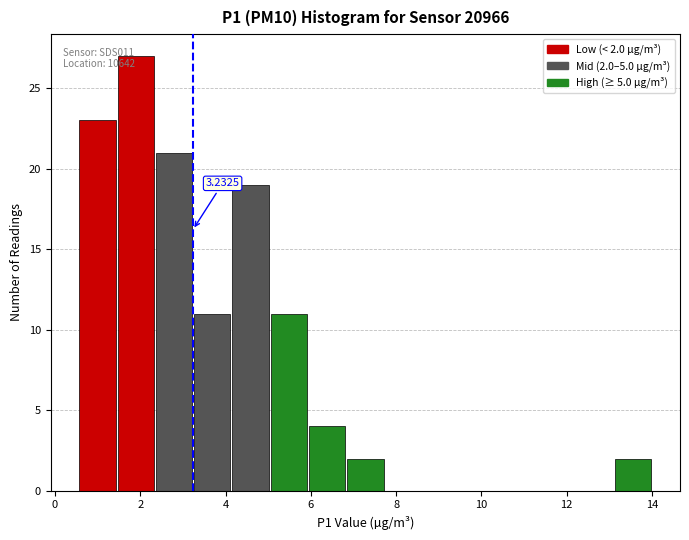

Over which range of the x-axis is the bar tallest?

1.4 to 2.4